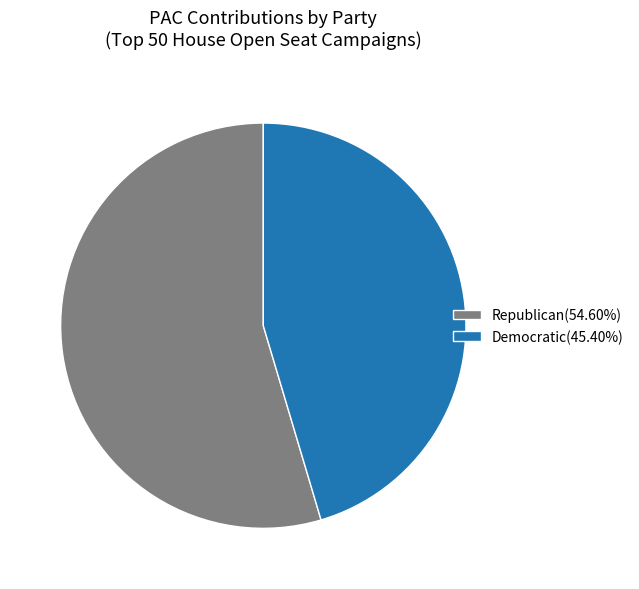

Does any single category account for the majority?

Yes